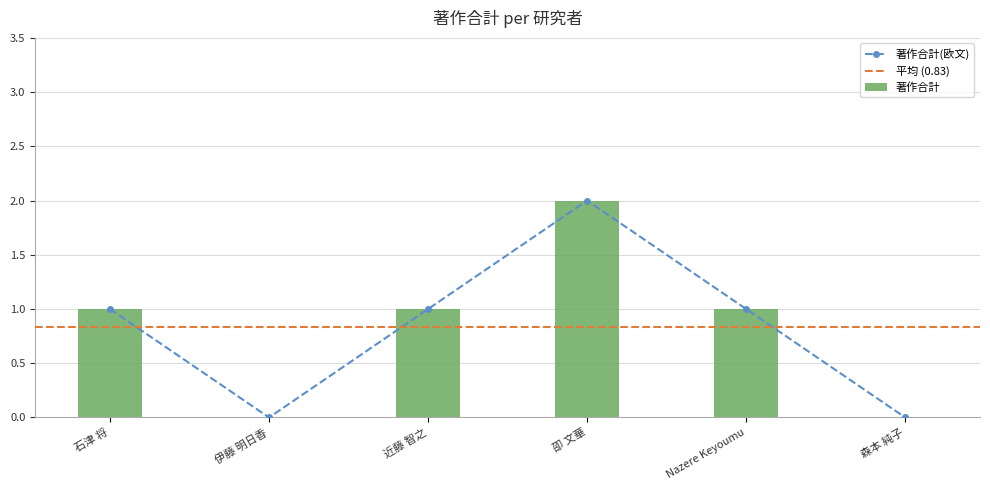

At how many categories does at least one series exceed 0?

4